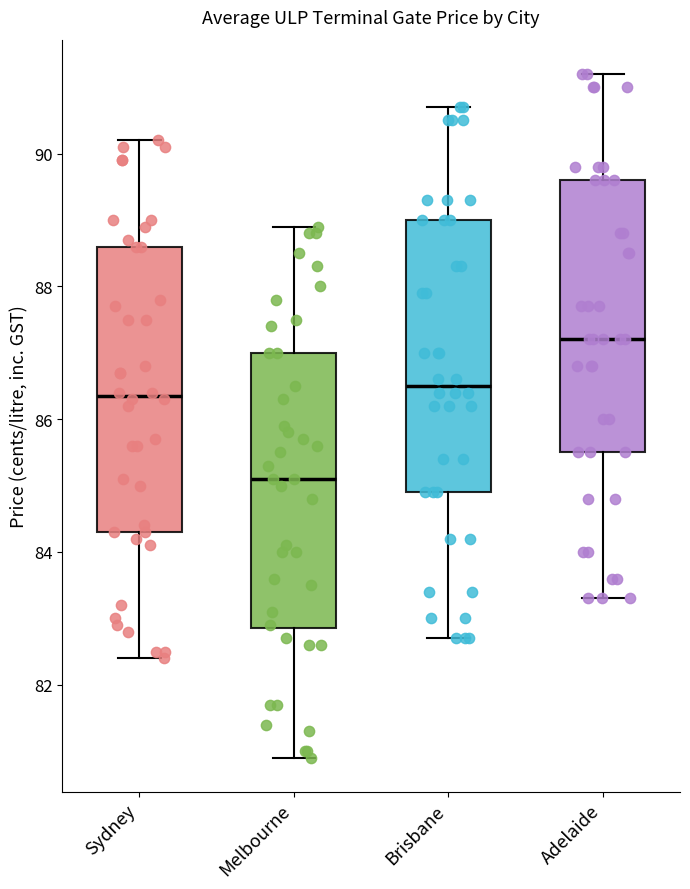

Which box's median line is the highest?

Adelaide